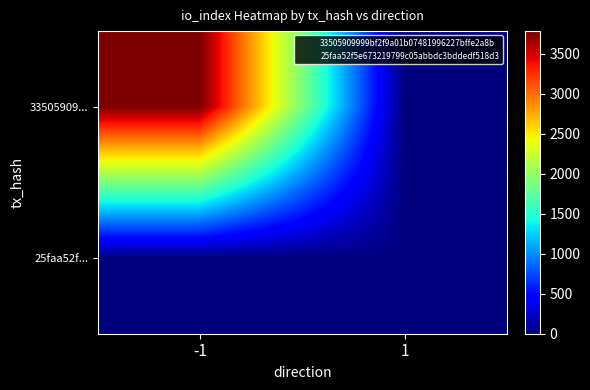

What is the total value across all series at -1?

3782